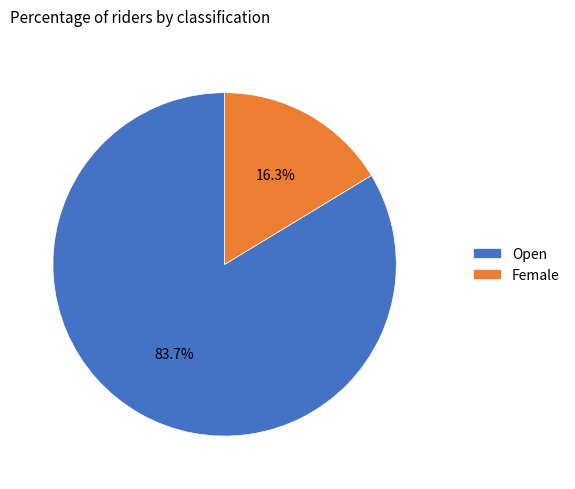

Which slice is the largest?

Open